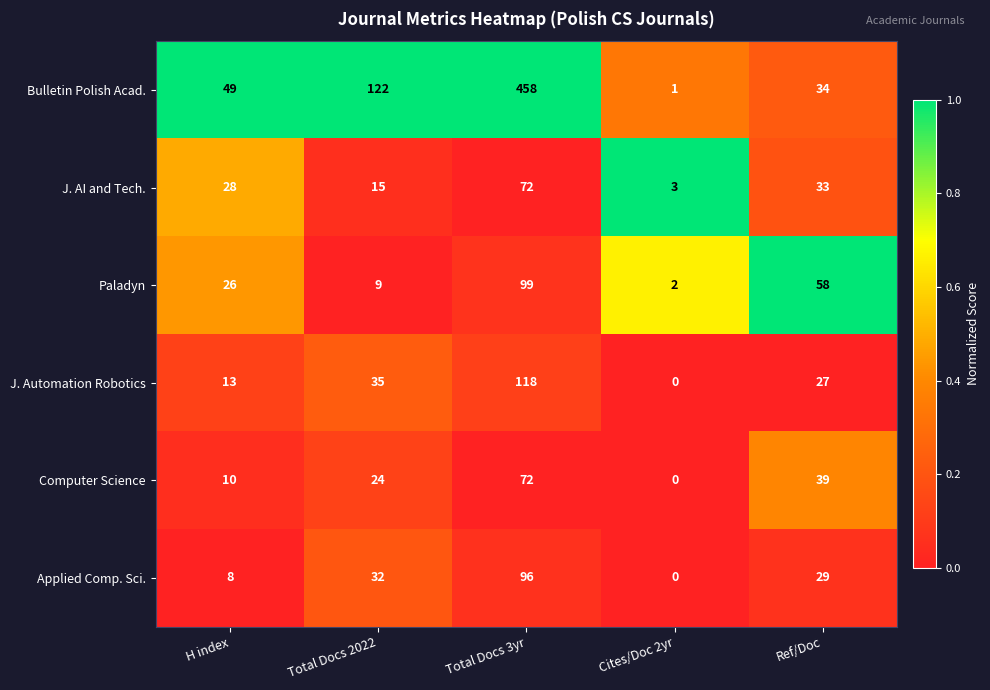

The Paladyn series shows 136 at Total Docs 3yr. True or false?

False